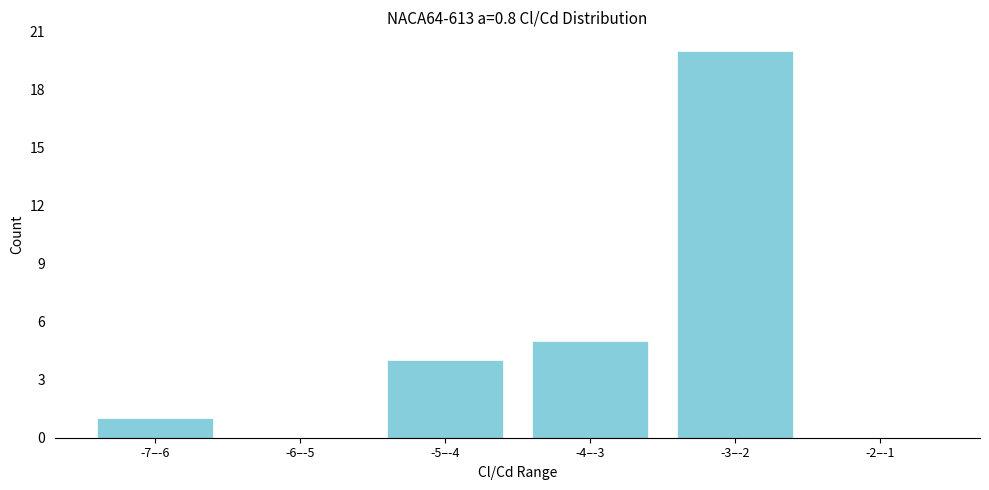

Reading left to right, transcribe all the data shown in this chart.

-7–-6=1	-6–-5=0	-5–-4=4	-4–-3=5	-3–-2=20	-2–-1=0